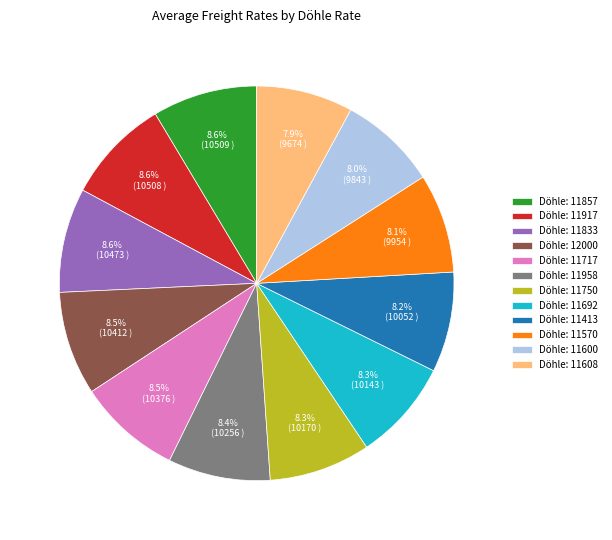

What is the ratio of the value at Döhle: 11958 to the value at Döhle: 12000?

1.0